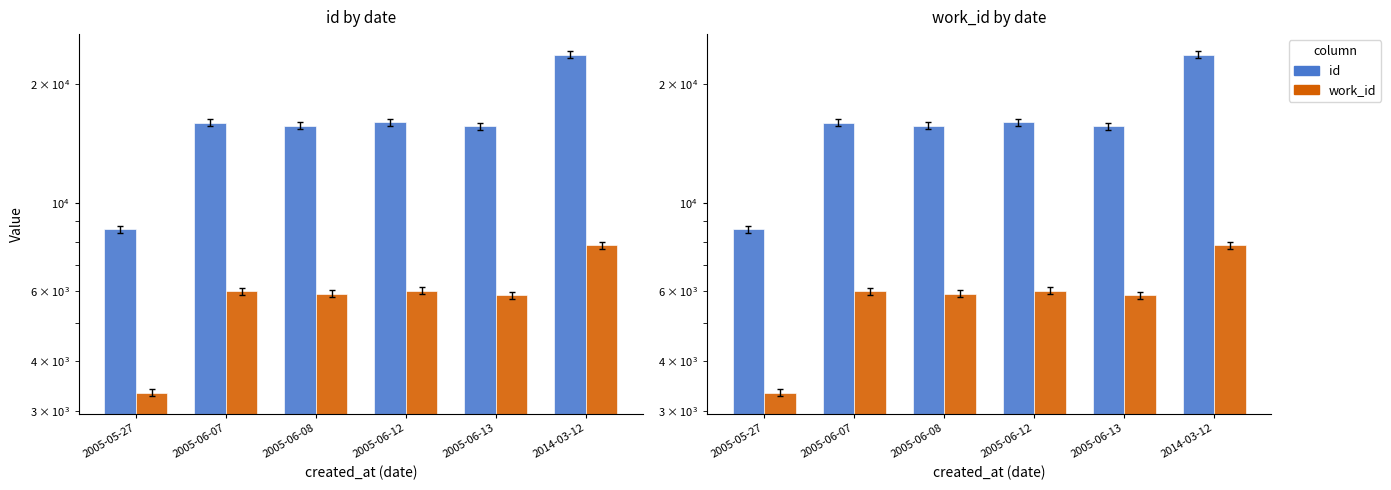

Are the bars grouped side by side (vs. stacked)?

Yes